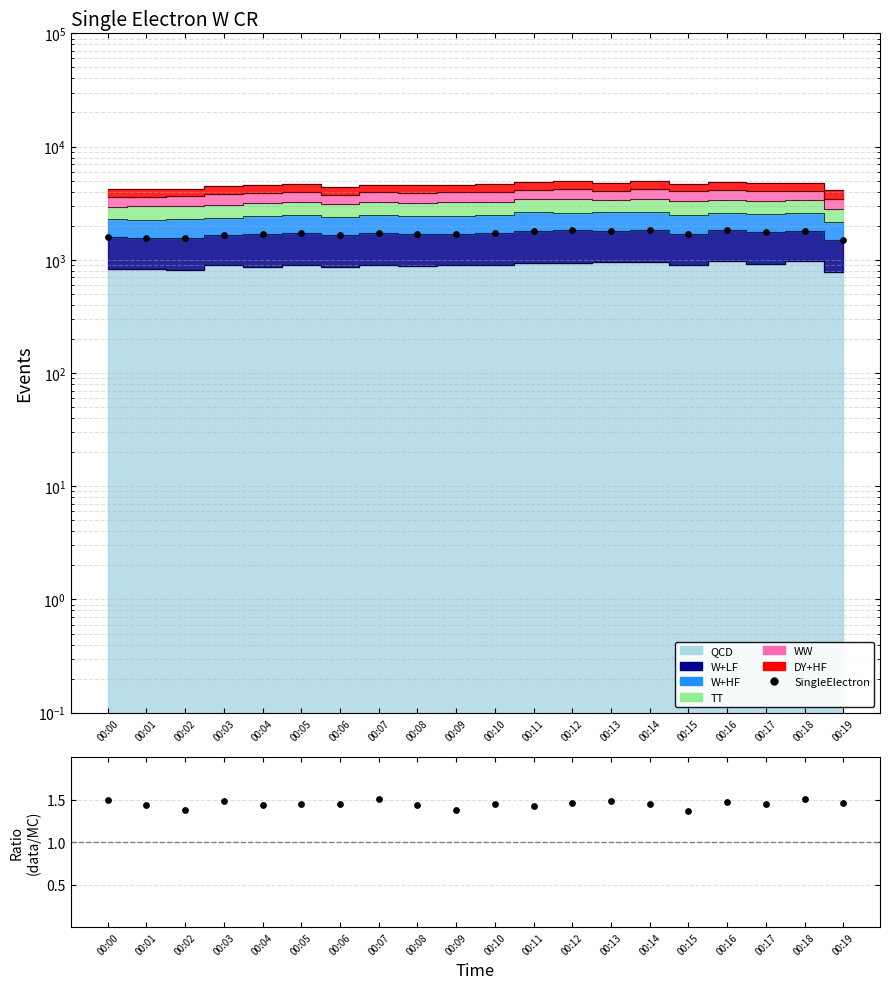

Between 00:05 and 00:06, which is larger?

00:05